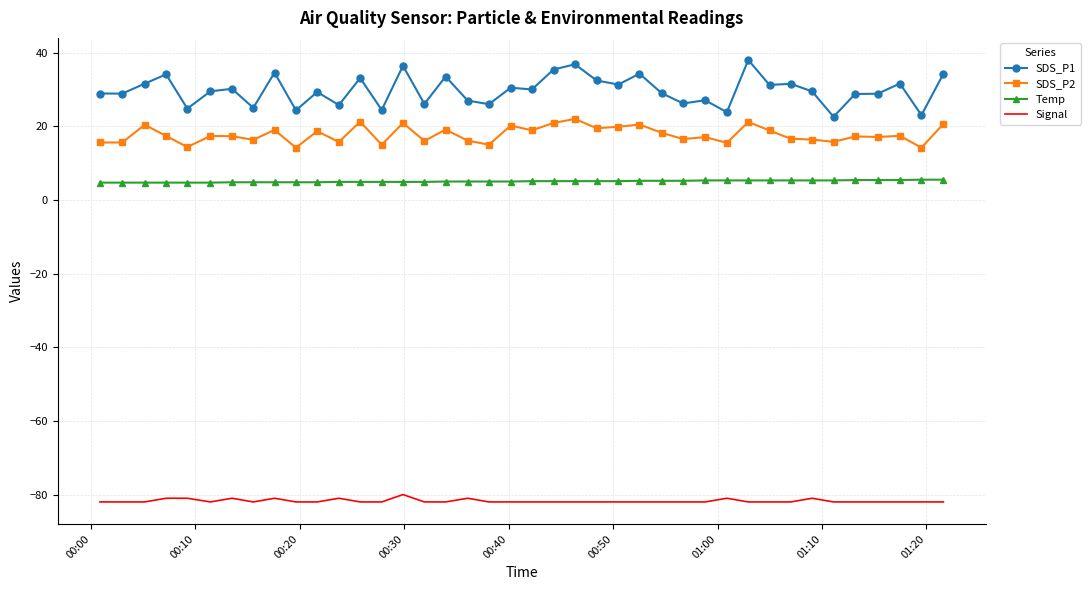

Which series has the widest spread of values?

SDS_P1